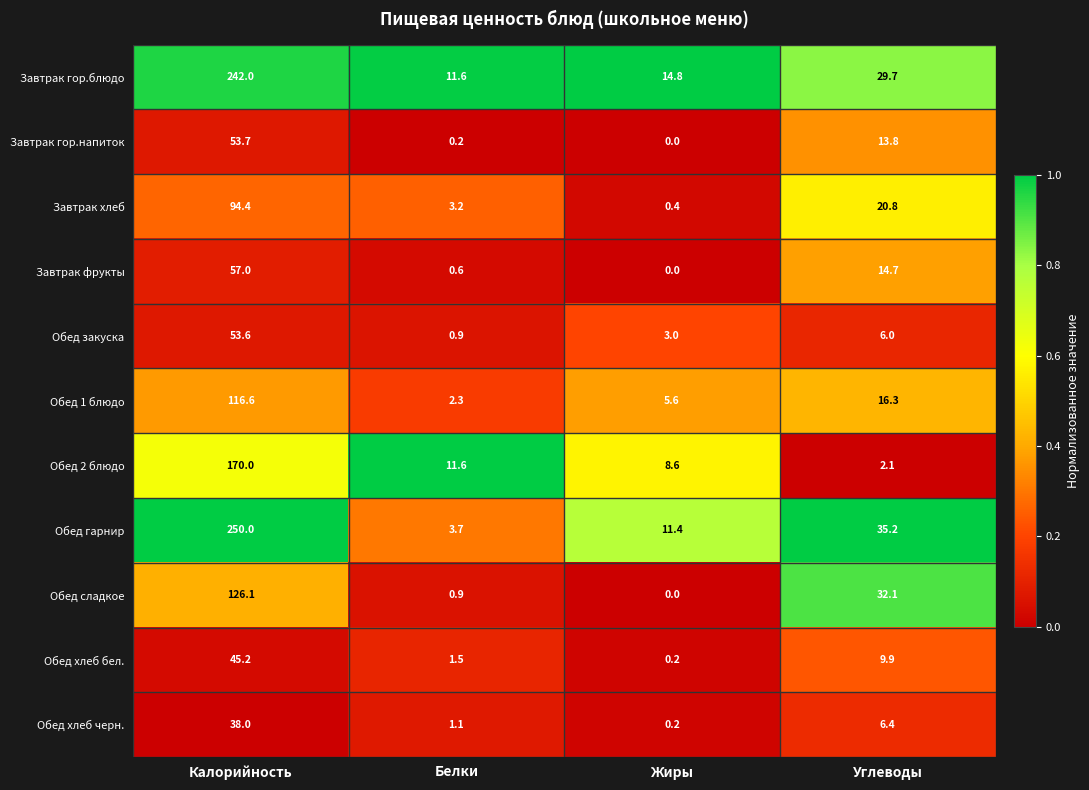

Which category has the highest value across all series?

Калорийность